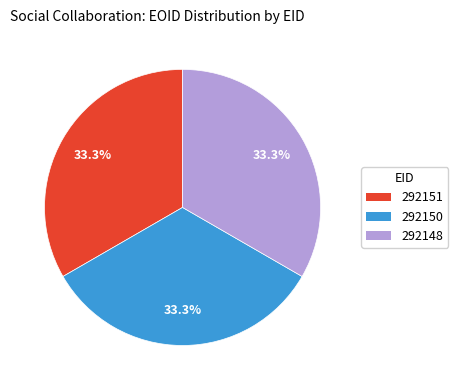

Approximately how many times larger is the value at 292148 compared to 292150?

1.0